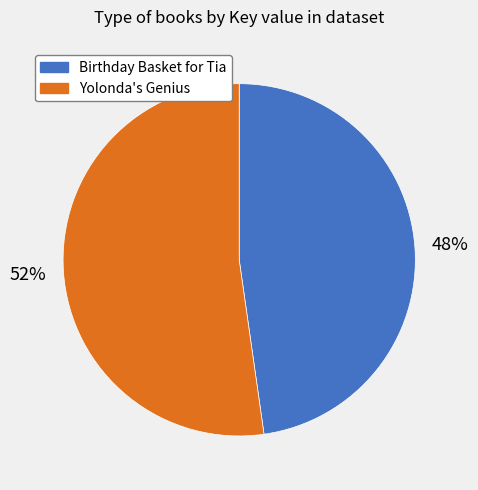

How many slices are in this pie chart?

2